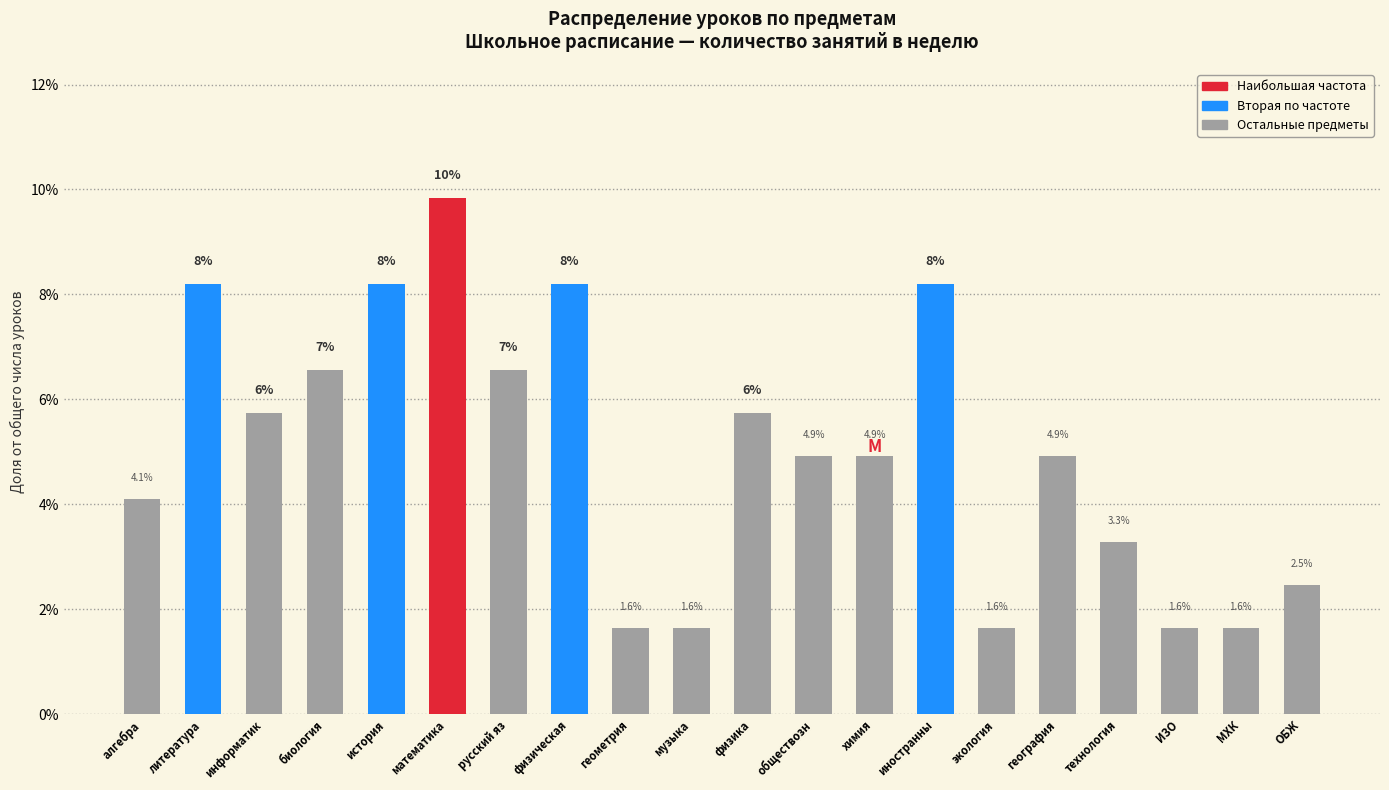

What is the average value?

5.0